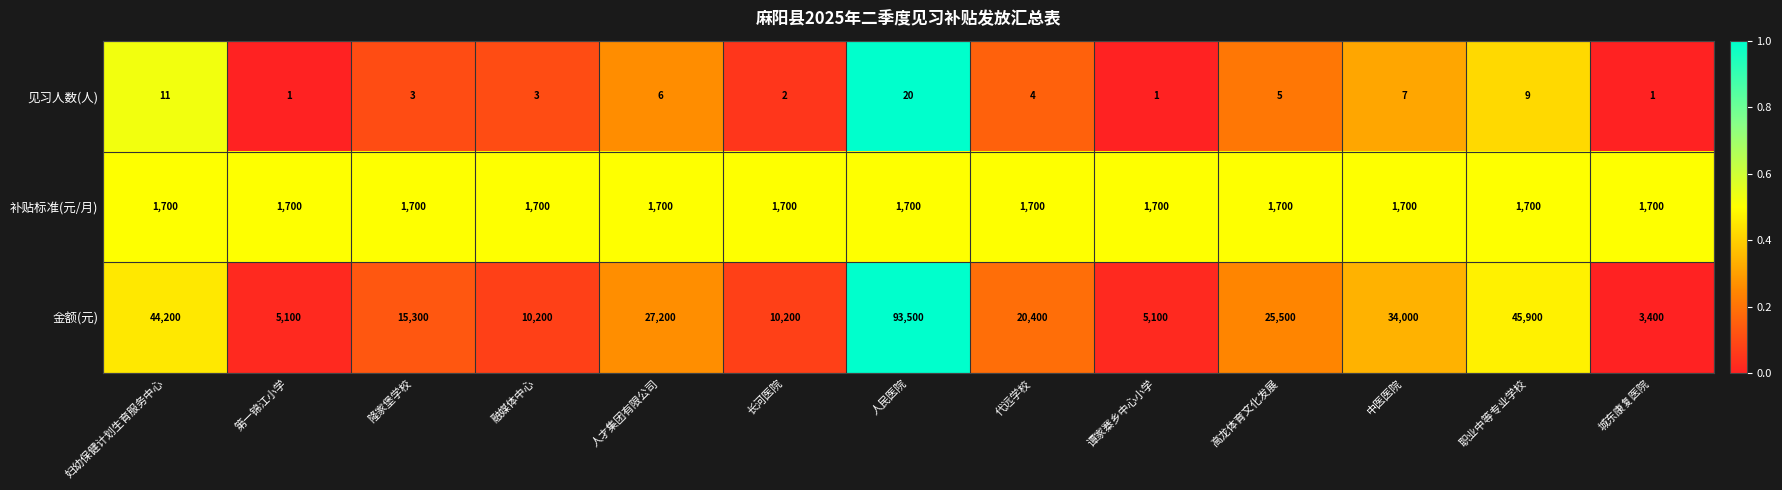

Is the value of 金额(元) at 人民医院 greater than the value of 见习人数(人) at 城东康复医院?

Yes